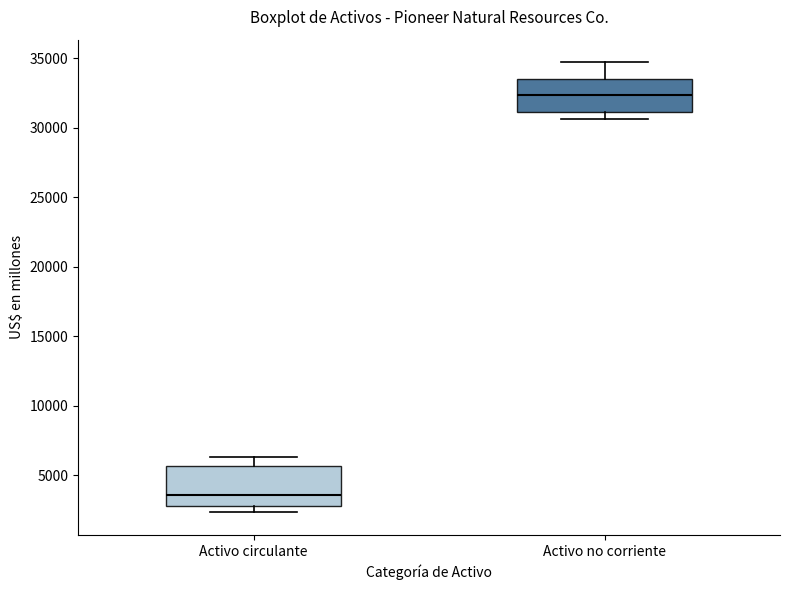

Reading left to right, read every box against the y-axis: the position of its median line, the range the box covers, and the ends of its whiskers. The values are not printed on the chart, so give them approximately, as read against the axis.

Activo circulante: median 3500, box 3000 to 5500, whiskers 2500 to 6500
Activo no corriente: median 32500, box 31000 to 33500, whiskers 30500 to 34500